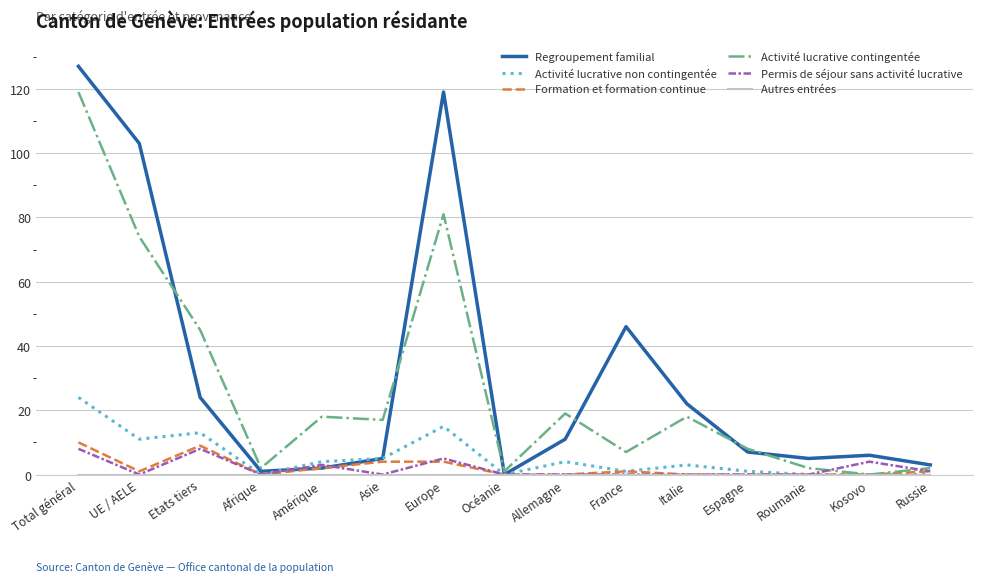

Is this an area chart (filled region under the line)?

No